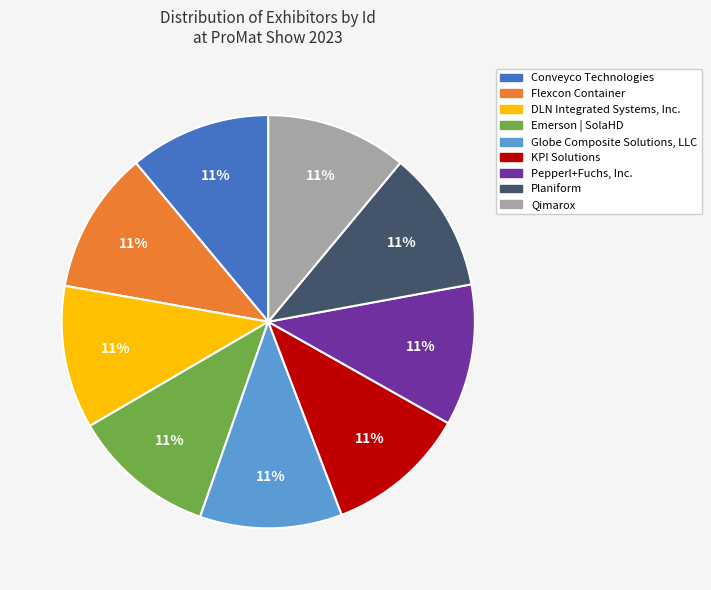

Count the number of slices in the pie.

9